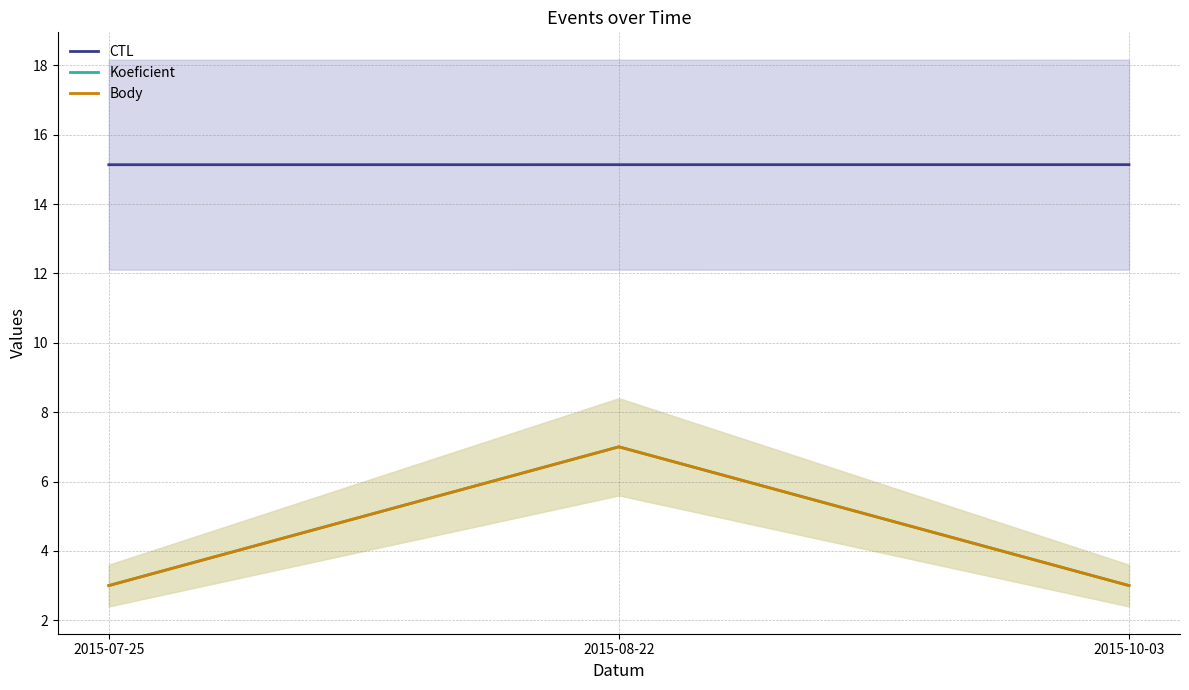

What are all the series names shown in the legend?

CTL, Koeficient, Body